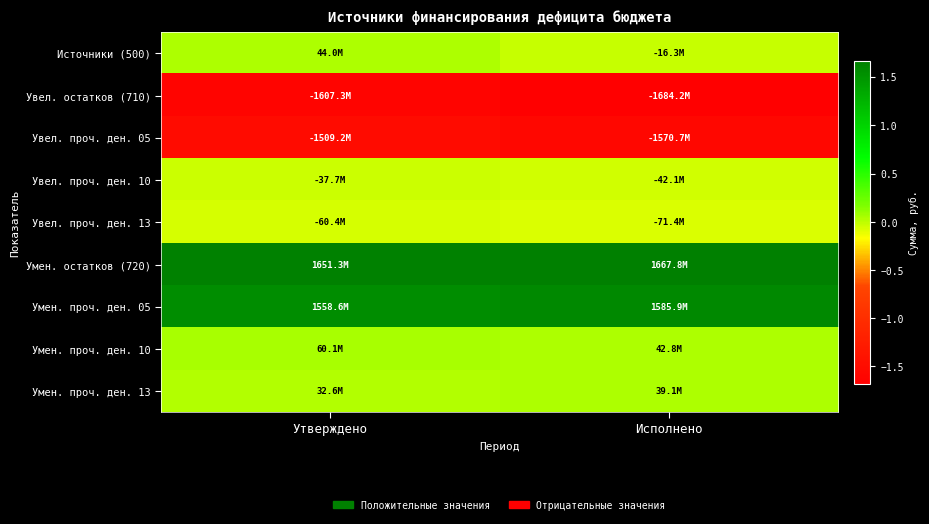

Reading left to right, list all the values displayed in this chart.

Источники (500): Утверждено=44015638.9	Исполнено=-16335031.4
Увел. остатков (710): Утверждено=-1607305100.0	Исполнено=-1684169071.5
Увел. проч. ден. 05: Утверждено=-1509223100.0	Исполнено=-1570654717.5
Увел. проч. ден. 10: Утверждено=-37679000.0	Исполнено=-42093784.0
Увел. проч. ден. 13: Утверждено=-60403000.0	Исполнено=-71420570.0
Умен. остатков (720): Утверждено=1651320738.9	Исполнено=1667834040.1
Умен. проч. ден. 05: Утверждено=1558648629.4	Исполнено=1585887430.2
Умен. проч. ден. 10: Утверждено=60083403.5	Исполнено=42808483.5
Умен. проч. ден. 13: Утверждено=32588706.0	Исполнено=39138126.4